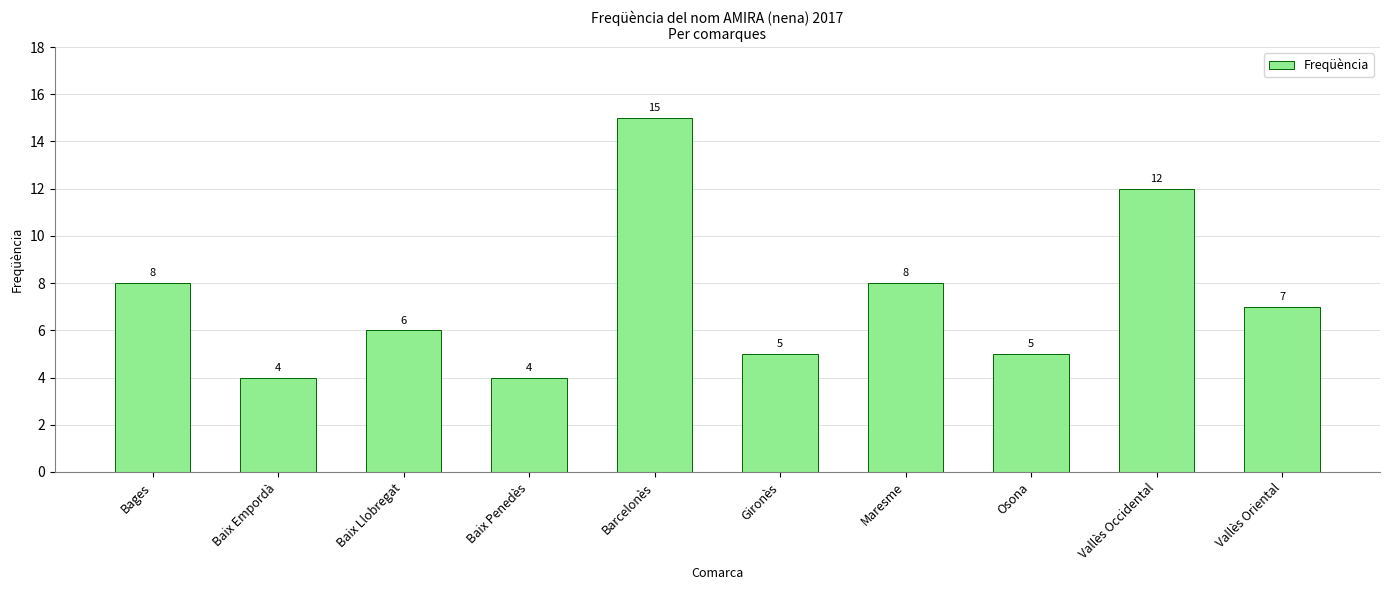

Approximately how many times larger is the value at Barcelonès compared to Baix Llobregat?

2.5